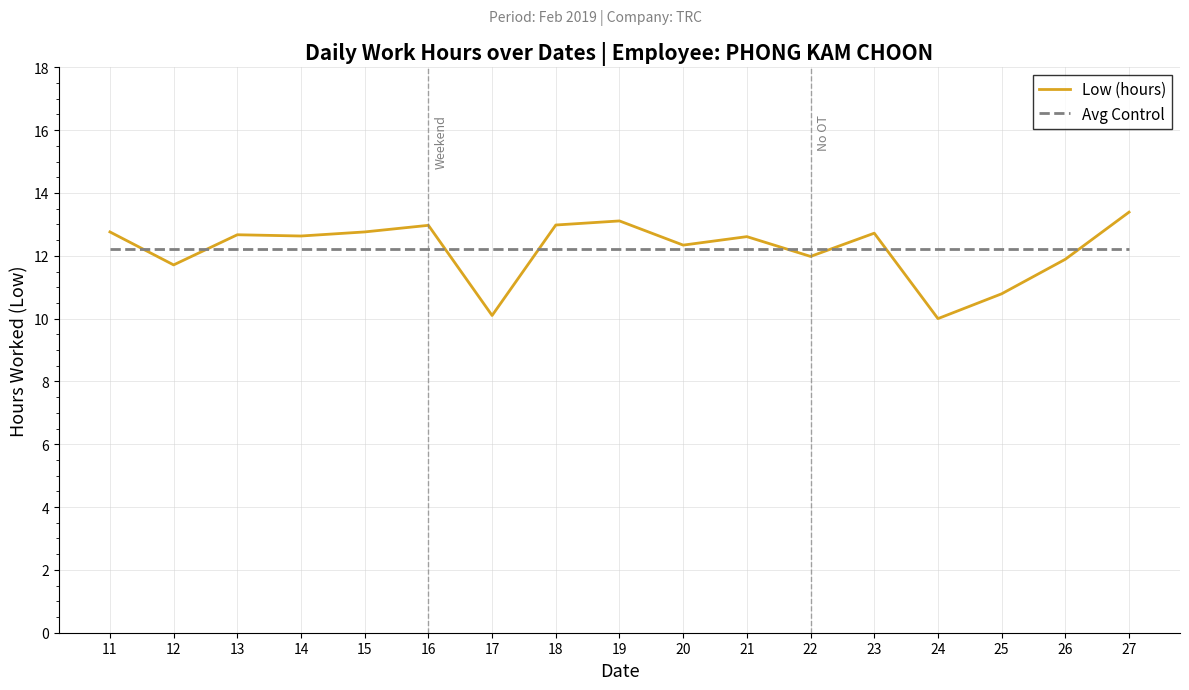

What are all the series names shown in the legend?

Low (hours), Avg Control